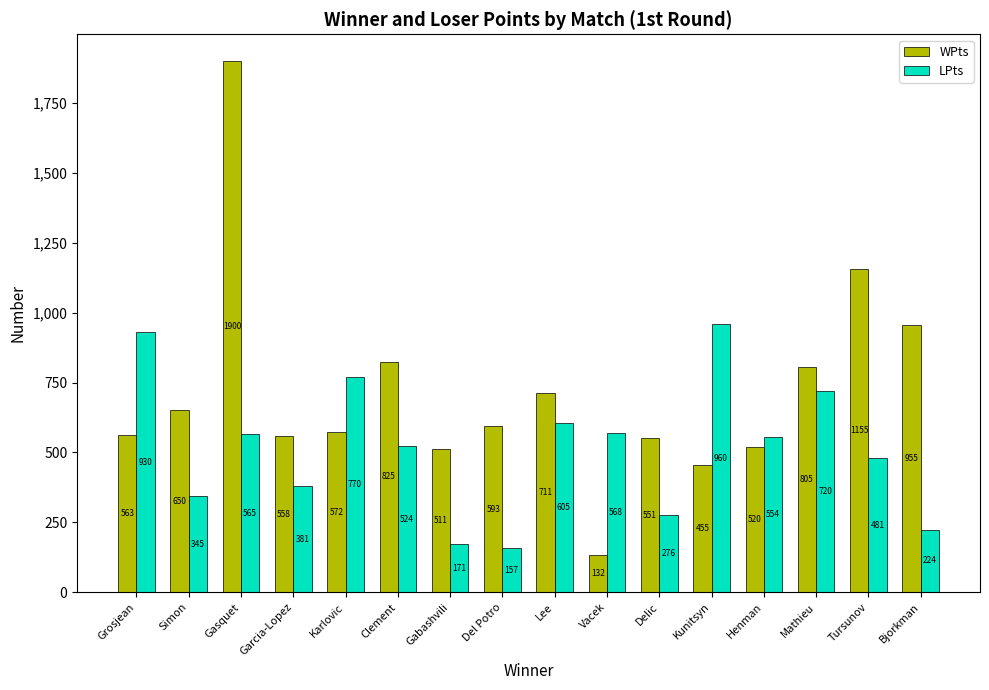

What is the value of the WPts bar at the 3rd from the left?

1900